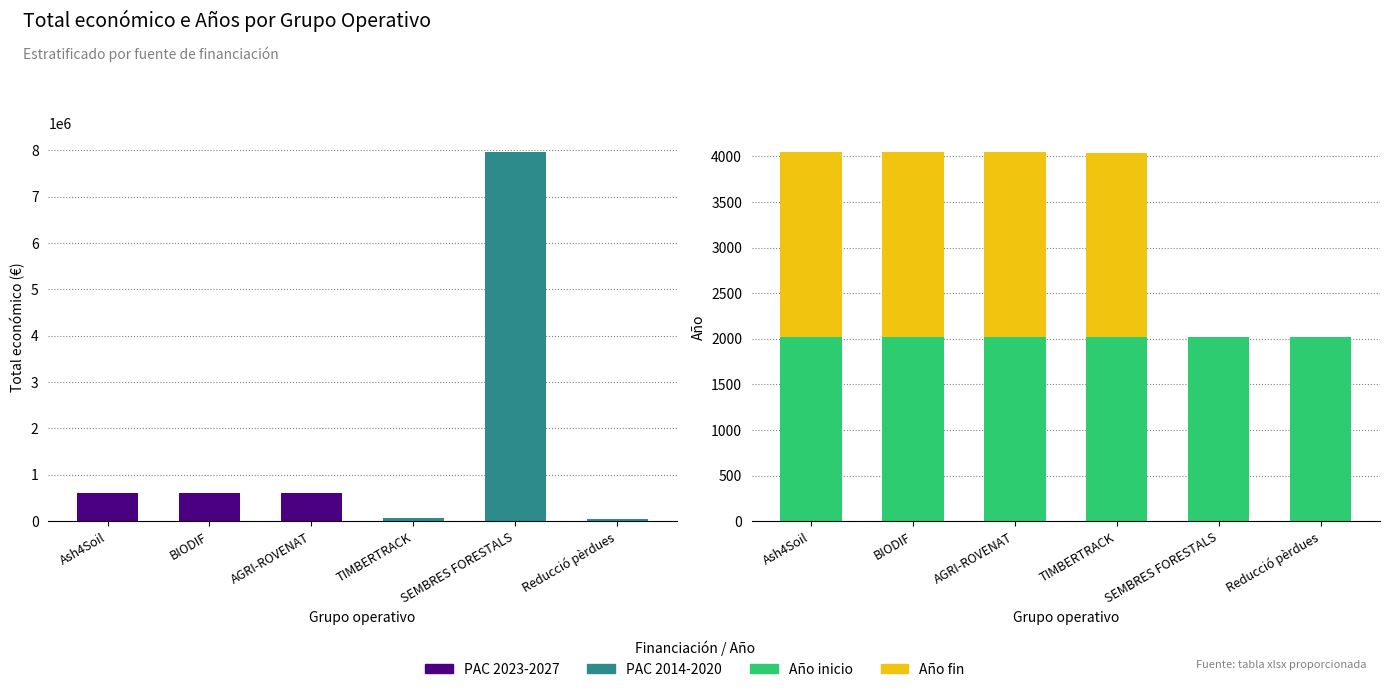

Between Ash4Soil and TIMBERTRACK, which series saw the biggest shift?

PAC 2023-2027